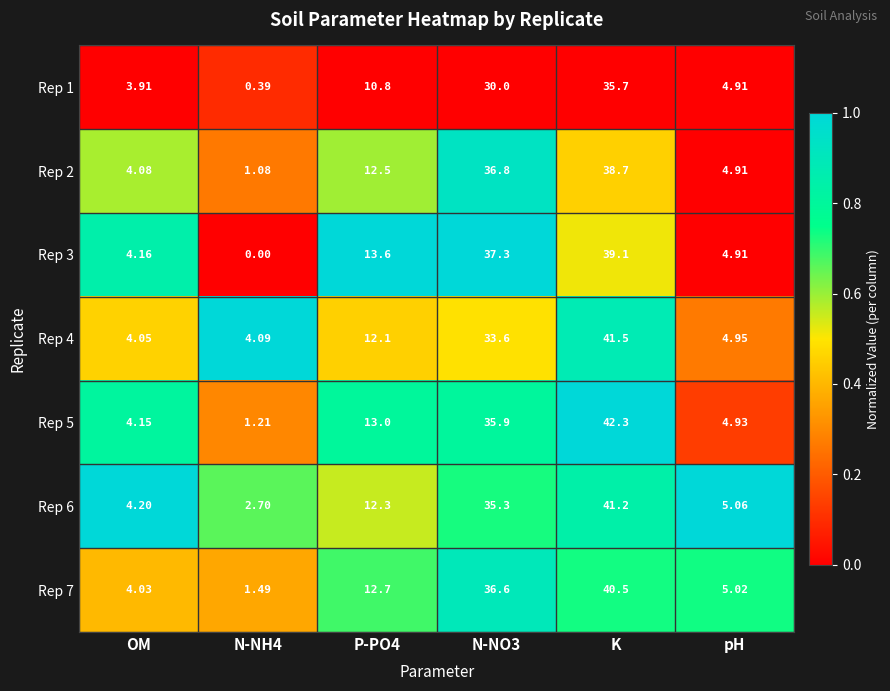

Which label corresponds to the largest value in the chart?

K